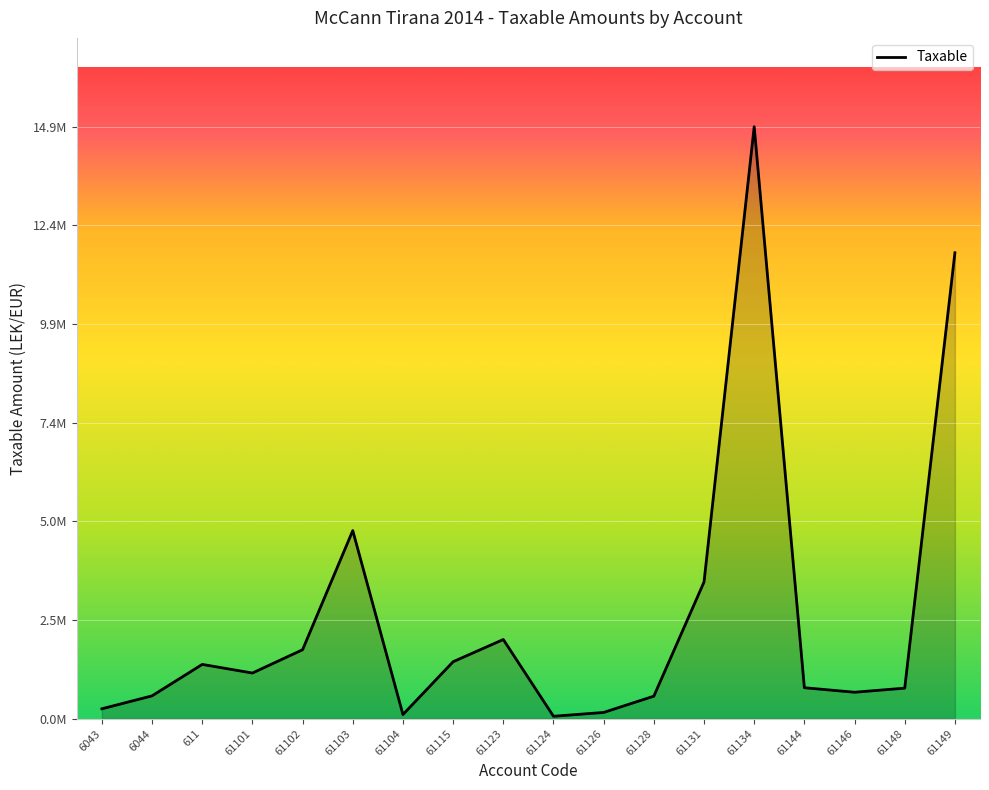

Does the chart have visible grid lines?

Yes